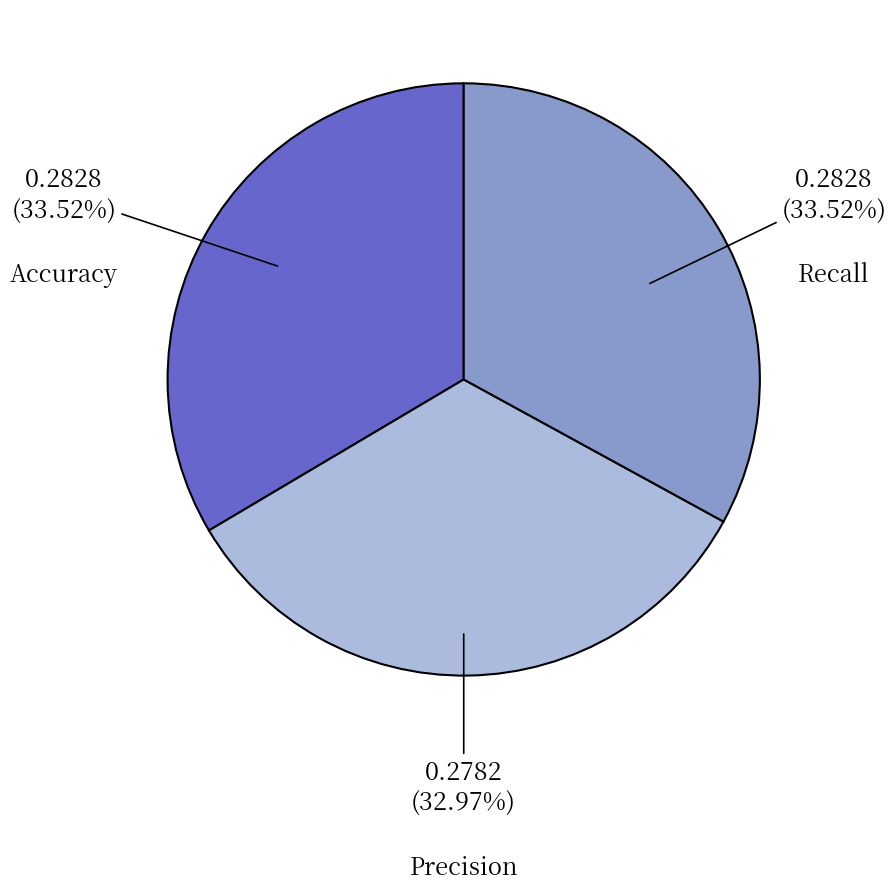

Does Accuracy represent more than half of the total?

No